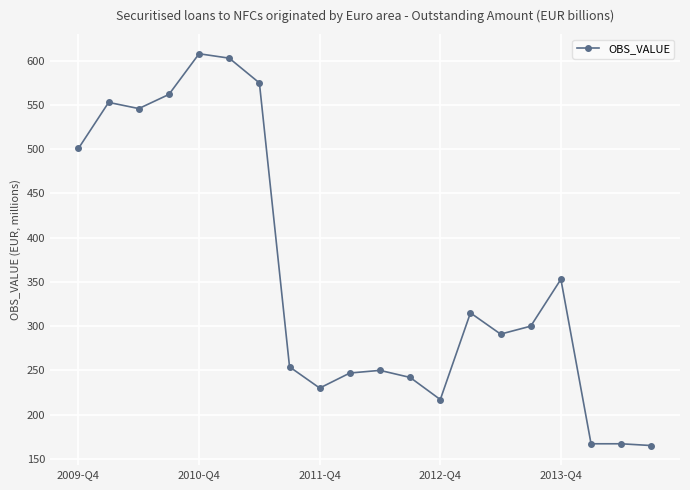

What is the value of the 3rd point from the left?

546